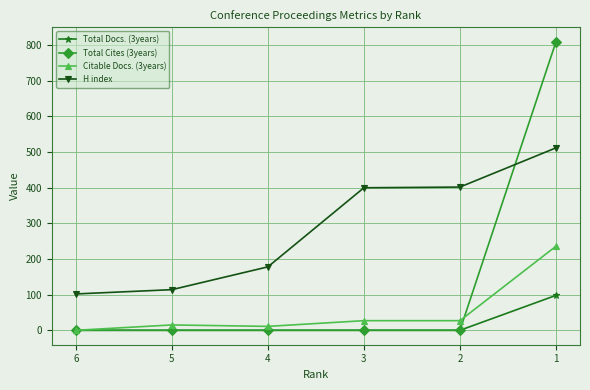

How many data points in H index are less than 400?

3